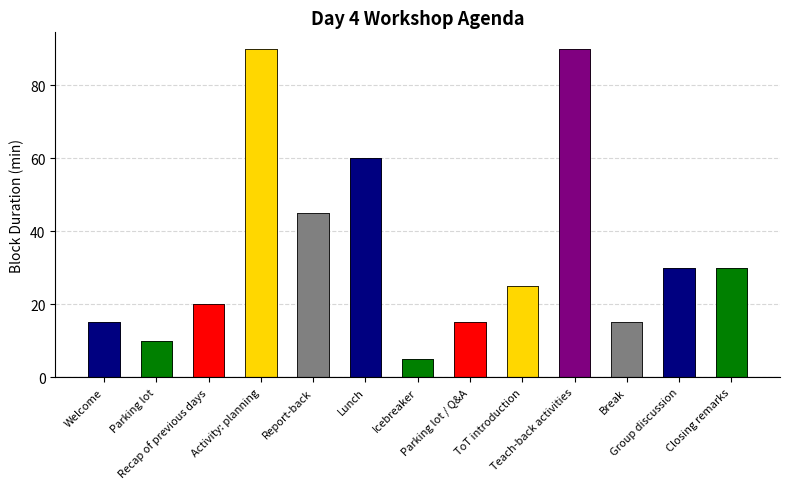

Where is the data nearest to the value 47?

Report-back